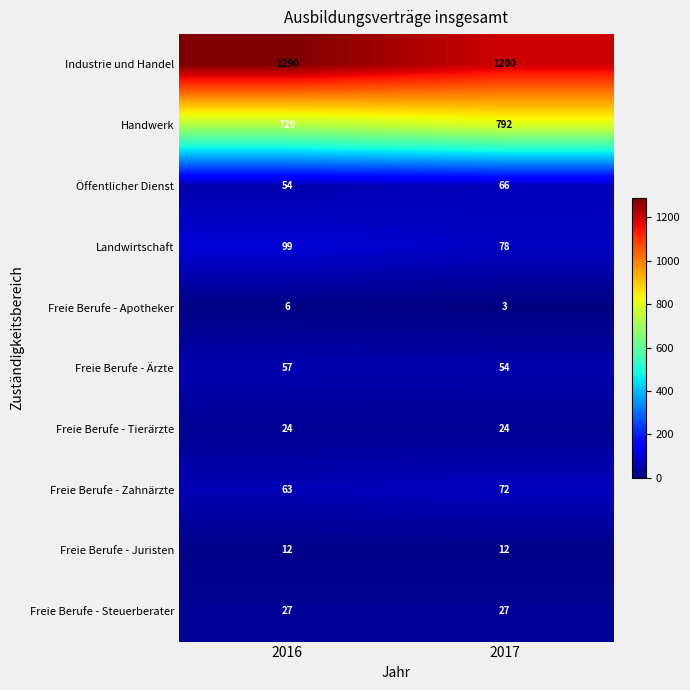

How many distinct data groups are displayed?

10